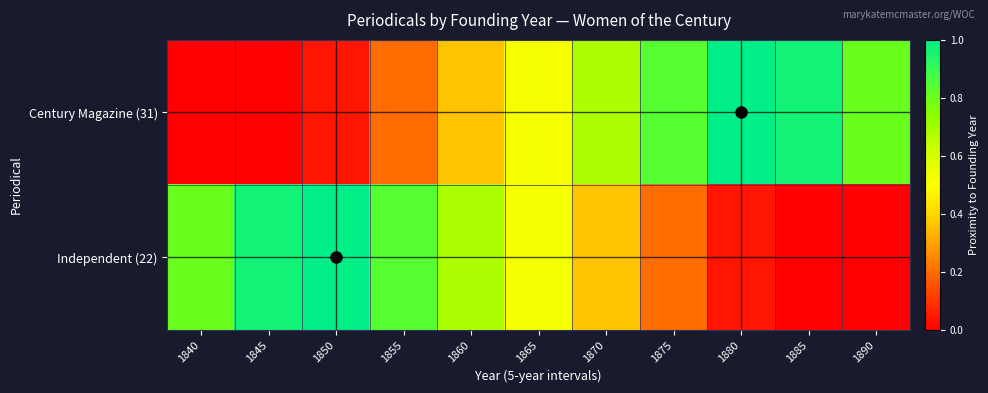

Which has a higher value, 1845 or 1865?

1865